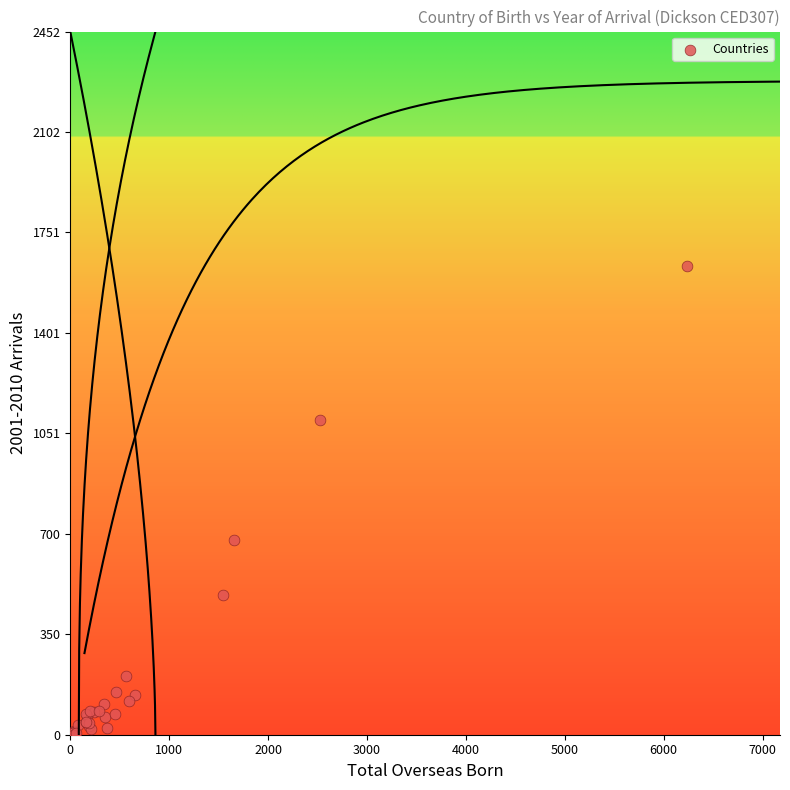

What Y value in the scatter plot is closest to 817?

680